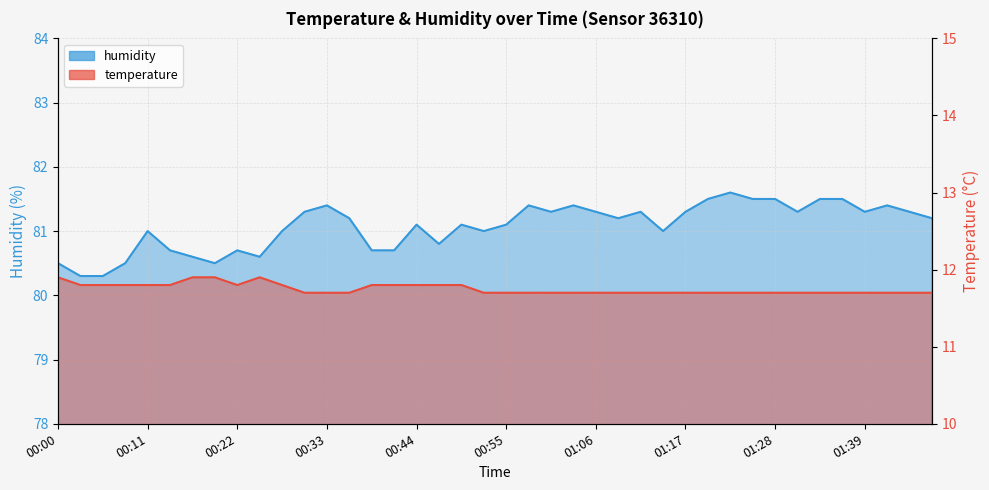

Is it true that temperature equals 7.7 at 00:57?

False